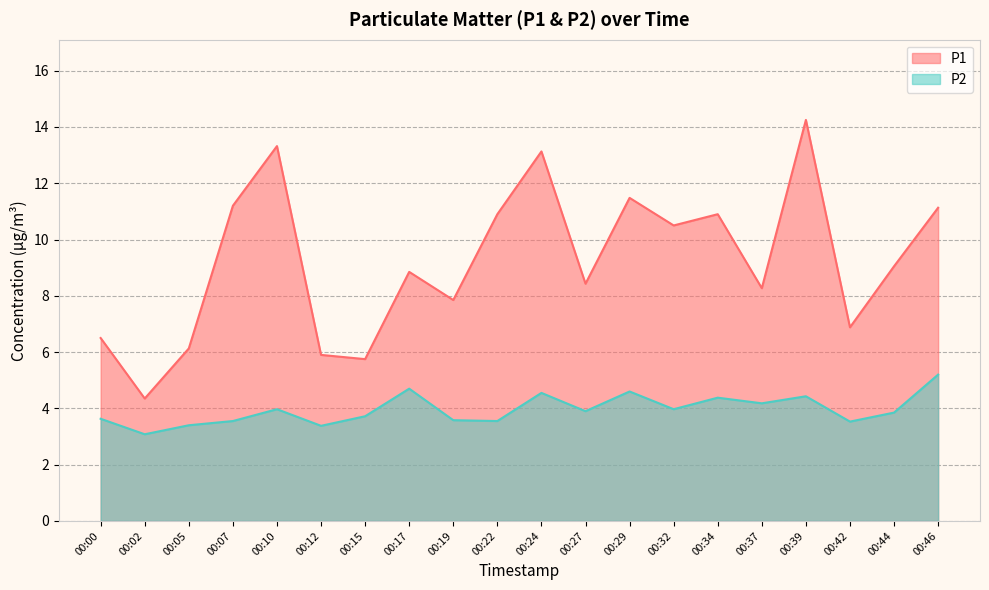

How many interior local valleys does the P2 series have?

7